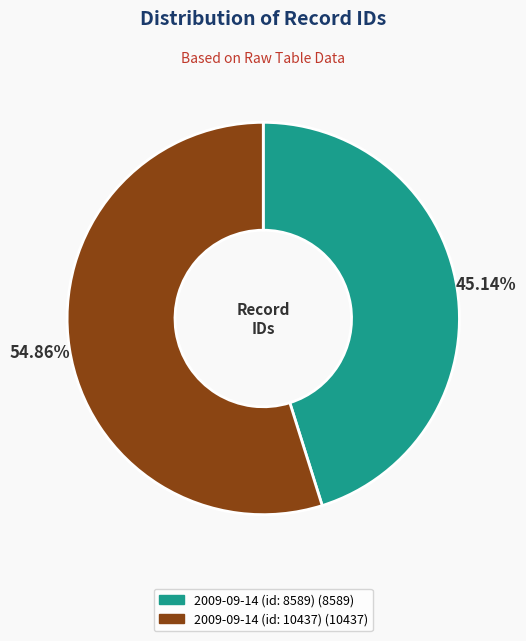

Rank the categories by value from highest to lowest.

2009-09-14 (id: 10437), 2009-09-14 (id: 8589)